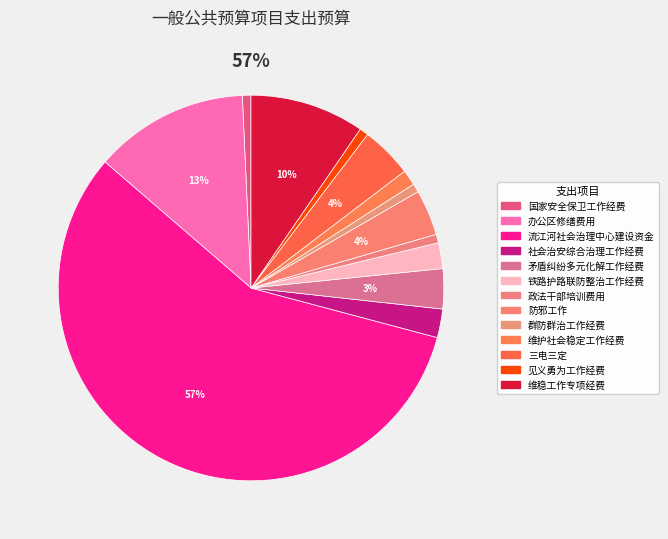

How much of the chart is everything except 办公区修缮费用?

87.1%